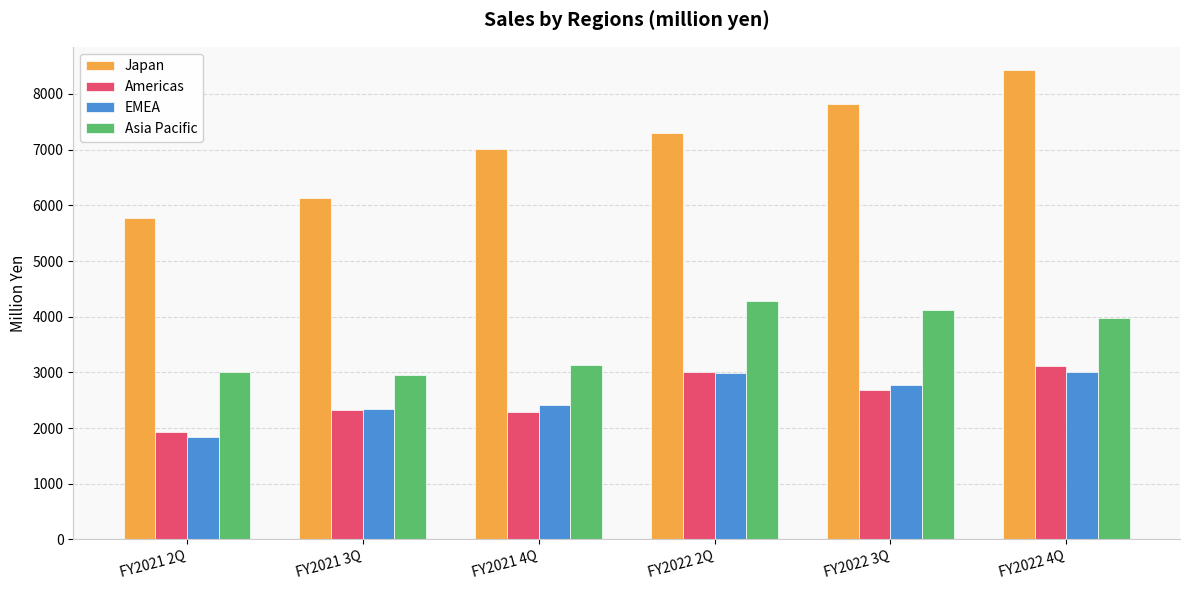

What are all the series names shown in the legend?

Japan, Americas, EMEA, Asia Pacific